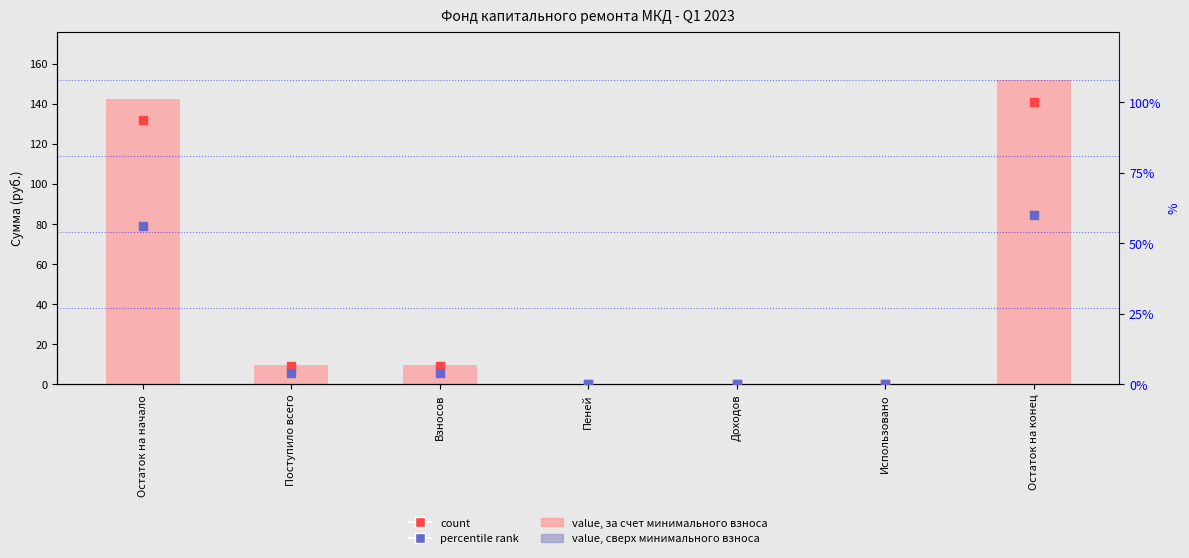

At how many categories does at least one series exceed 129?

2